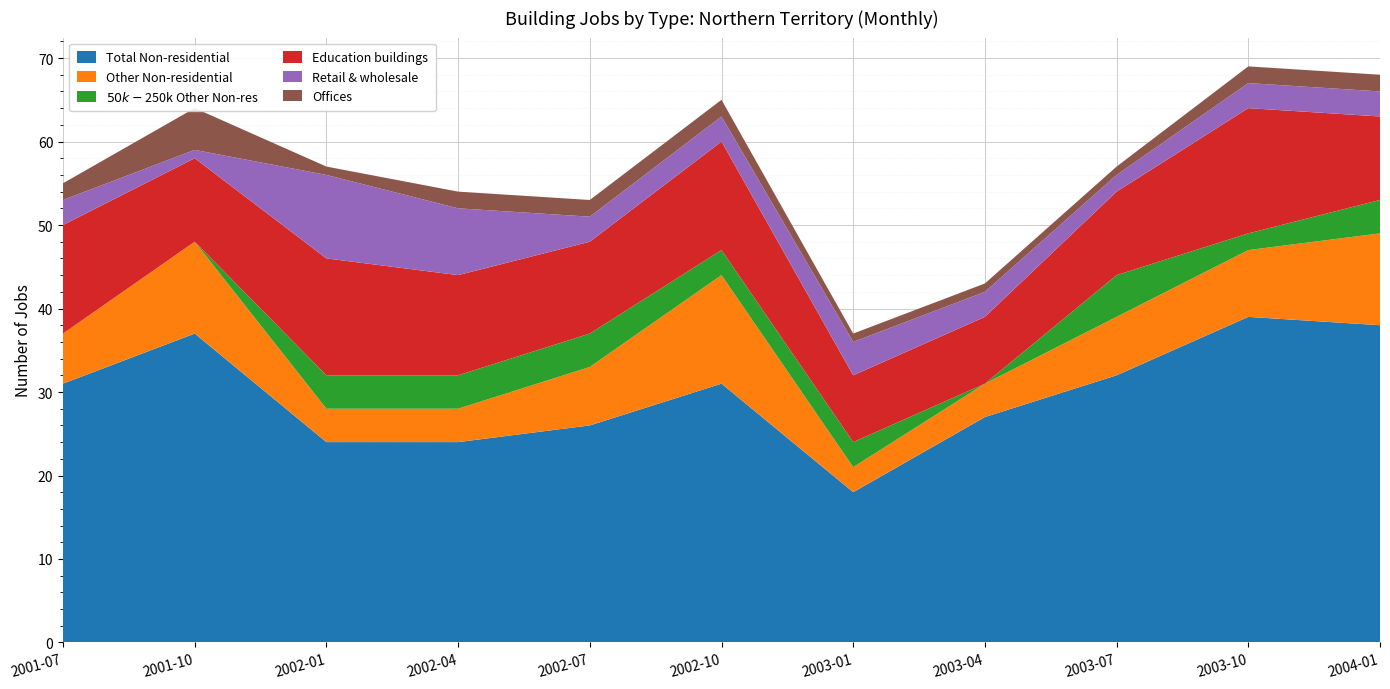

Reading left to right, extract all data points from this chart.

Total Non-residential: 2001-07=31	2001-10=37	2002-01=24	2002-04=24	2002-07=26	2002-10=31	2003-01=18	2003-04=27	2003-07=32	2003-10=39	2004-01=38
Other Non-residential: 2001-07=6	2001-10=11	2002-01=4	2002-04=4	2002-07=7	2002-10=13	2003-01=3	2003-04=4	2003-07=7	2003-10=8	2004-01=11
$50k-$250k Other Non-res: 2001-07=0	2001-10=0	2002-01=4	2002-04=4	2002-07=4	2002-10=3	2003-01=3	2003-04=0	2003-07=5	2003-10=2	2004-01=4
Education buildings: 2001-07=13	2001-10=10	2002-01=14	2002-04=12	2002-07=11	2002-10=13	2003-01=8	2003-04=8	2003-07=10	2003-10=15	2004-01=10
Retail & wholesale: 2001-07=3	2001-10=1	2002-01=10	2002-04=8	2002-07=3	2002-10=3	2003-01=4	2003-04=3	2003-07=2	2003-10=3	2004-01=3
Offices: 2001-07=2	2001-10=5	2002-01=1	2002-04=2	2002-07=2	2002-10=2	2003-01=1	2003-04=1	2003-07=1	2003-10=2	2004-01=2